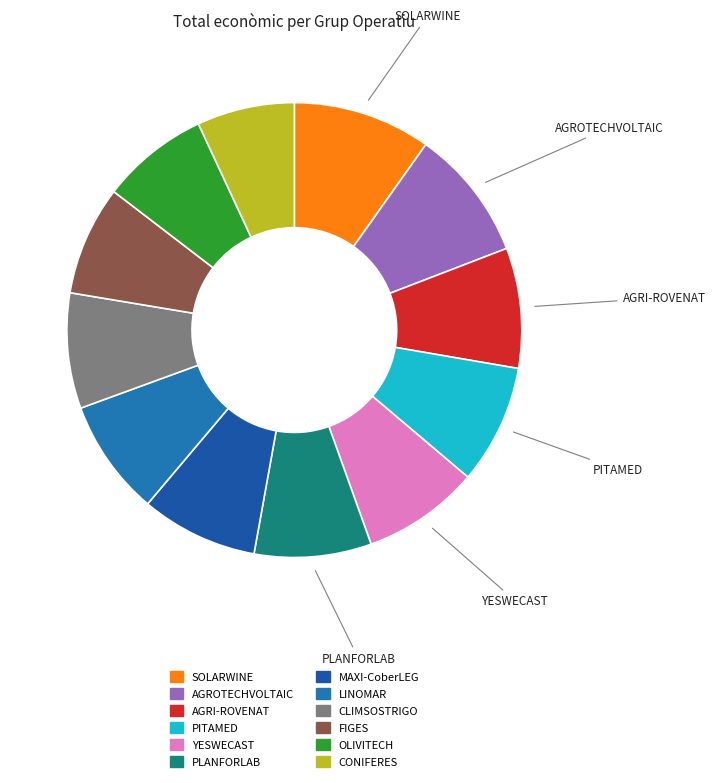

Is there a majority slice in this chart?

No